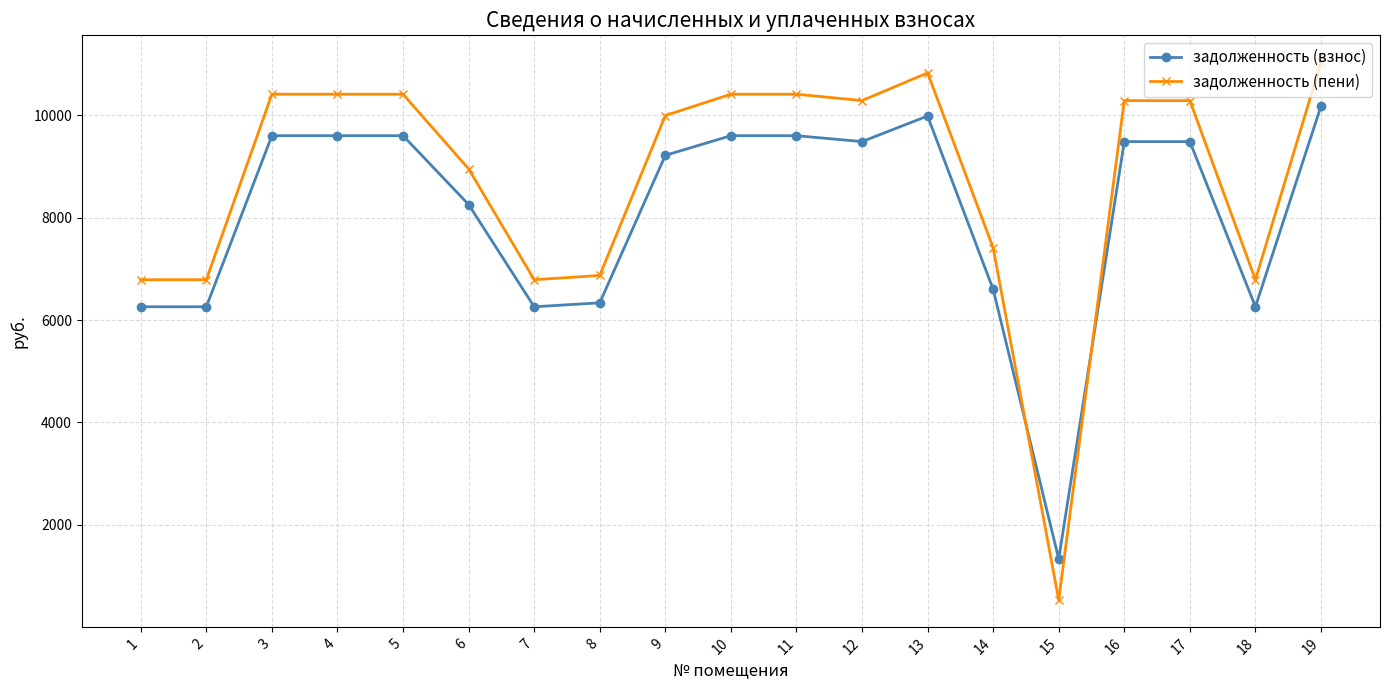

Which series has the widest spread of values?

задолженность (пени)